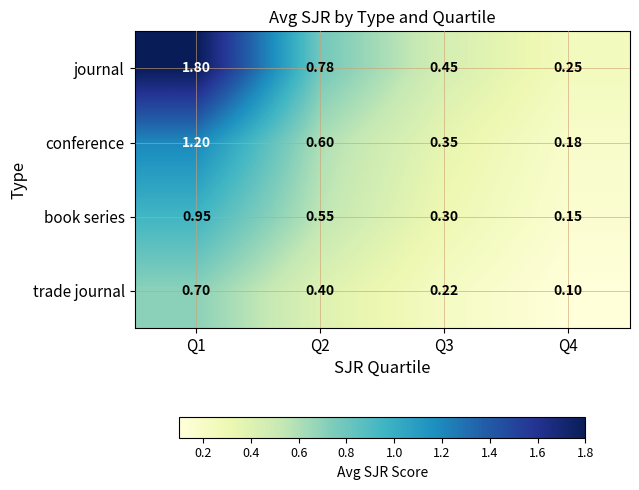

What is the total value across all series at Q3?

1.3